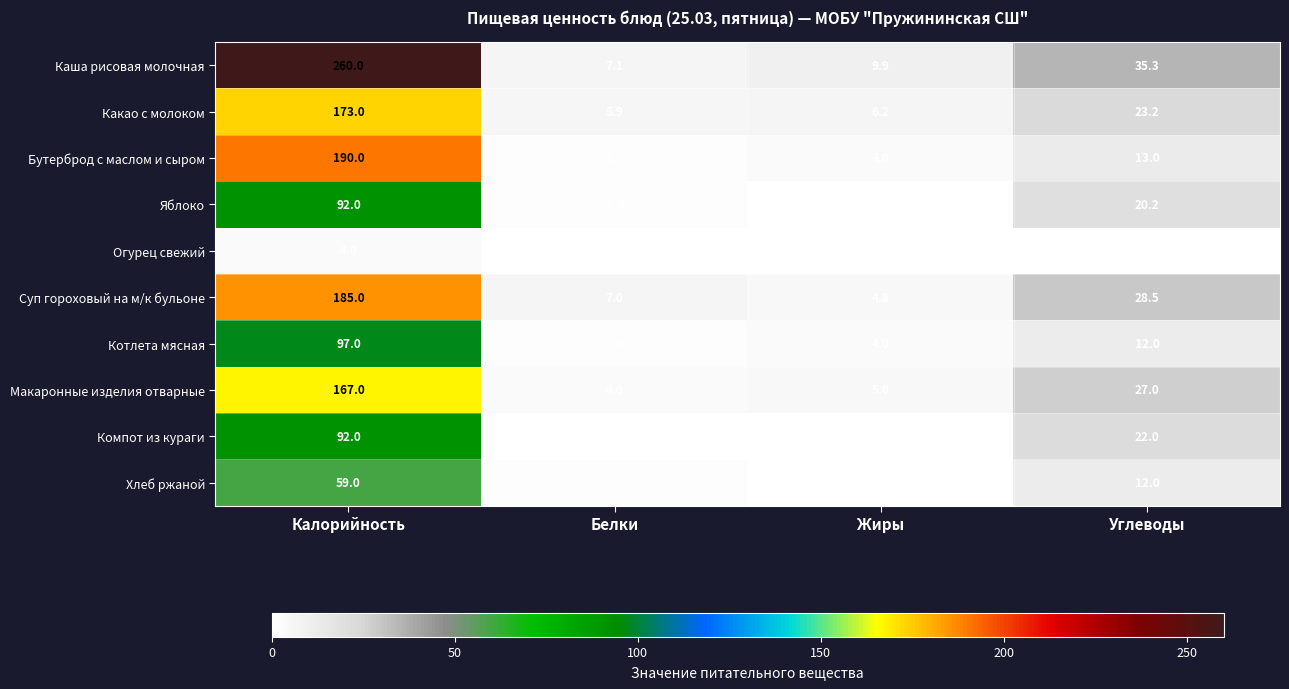

Rank the categories by Котлета мясная value from lowest to highest.

Белки, Жиры, Углеводы, Калорийность